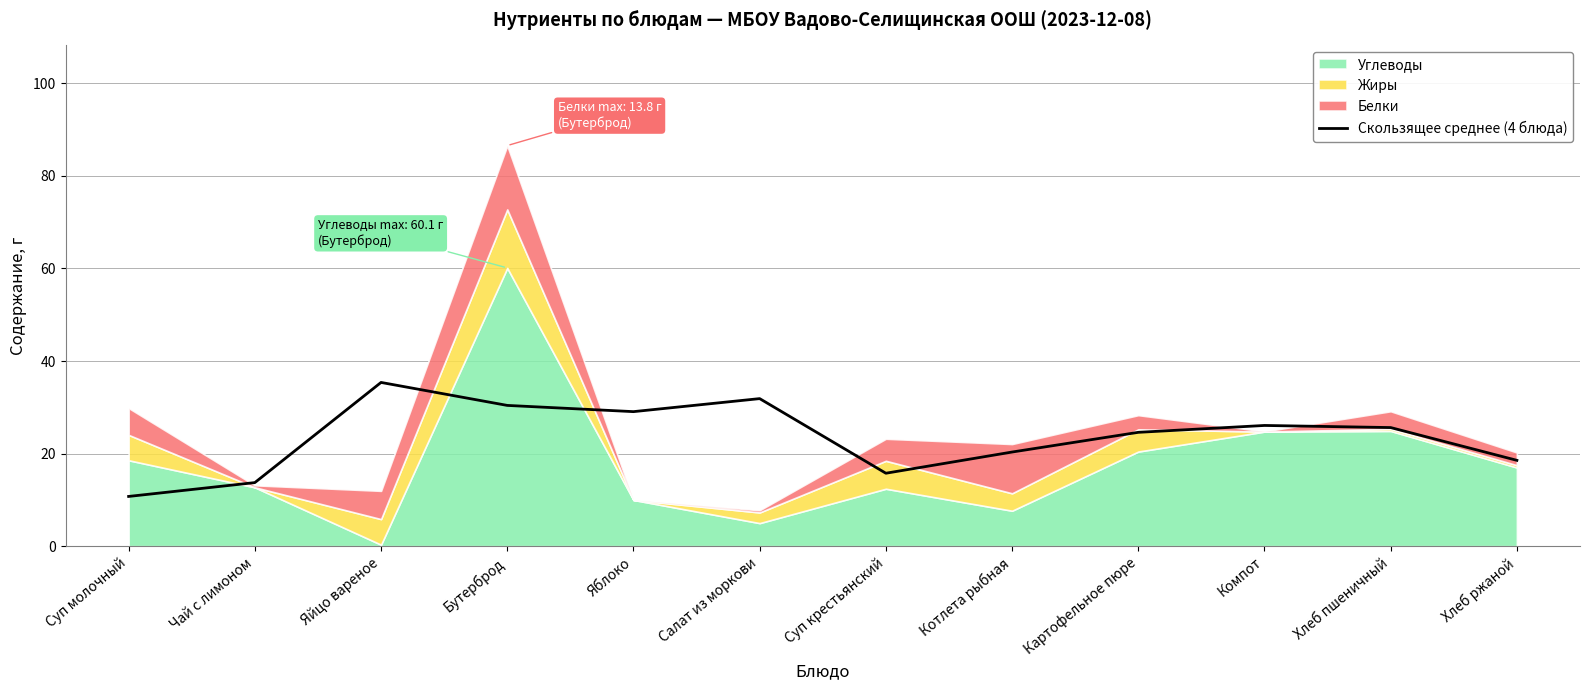

Reading right to left, transcribe all the data shown in this chart.

18.6	25.6	26.1	24.6	20.3	15.8	31.9	29.1	30.4	35.4	13.7	10.8